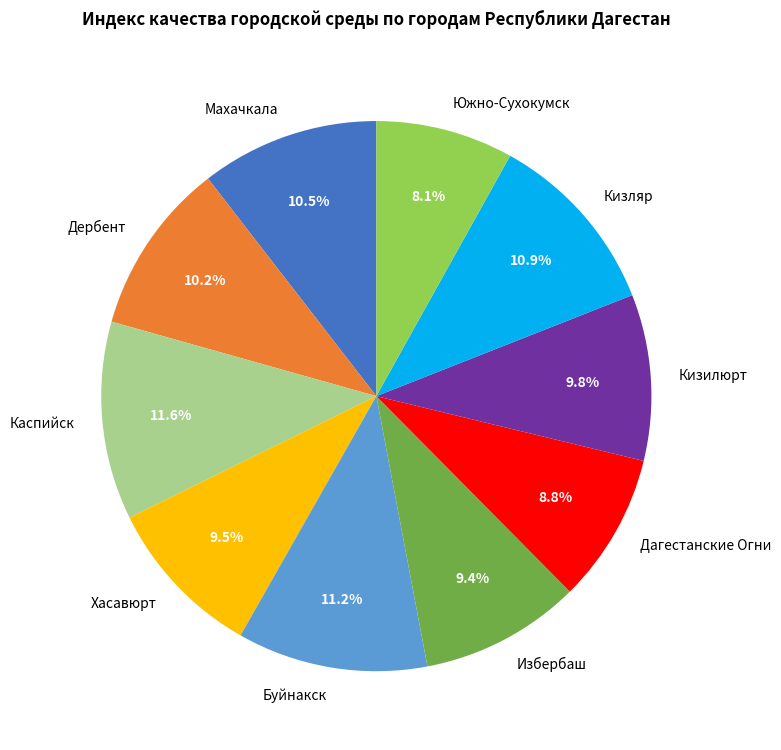

Is the sum of Хасавюрт and Каспийск greater than half?

No